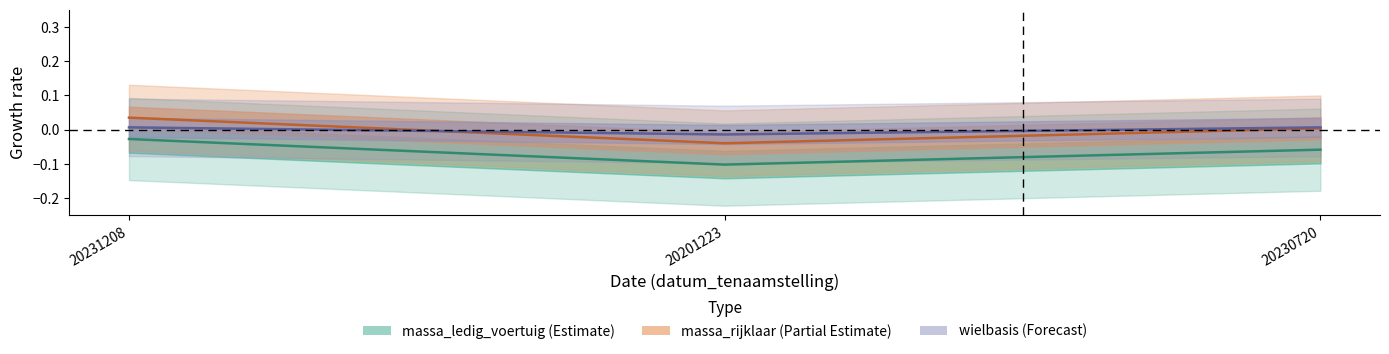

What are all the series names shown in the legend?

massa_ledig_voertuig, massa_rijklaar, wielbasis